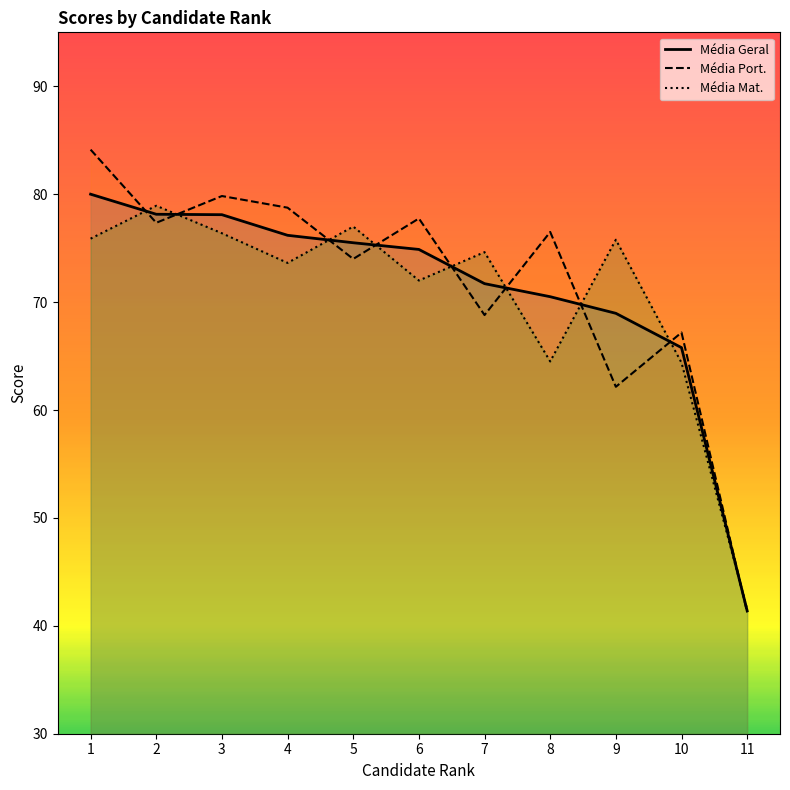

At how many categories does at least one series exceed 48?

10